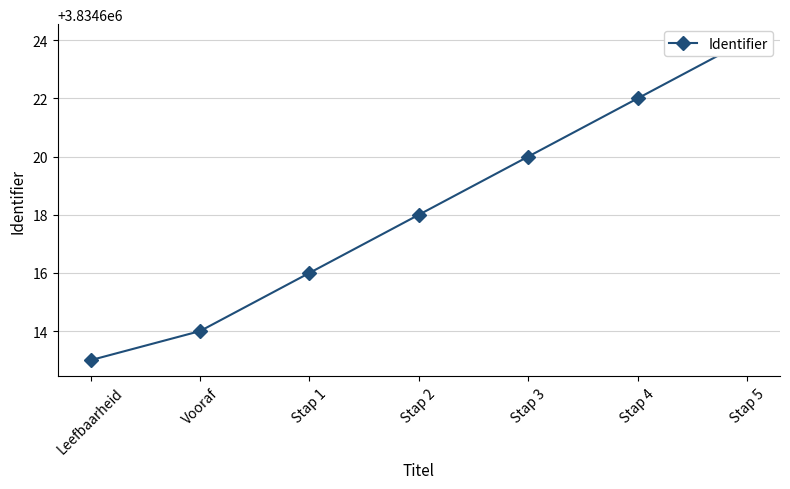

Reading left to right, extract all data points from this chart.

3834613	3834614	3834616	3834618	3834620	3834622	3834624